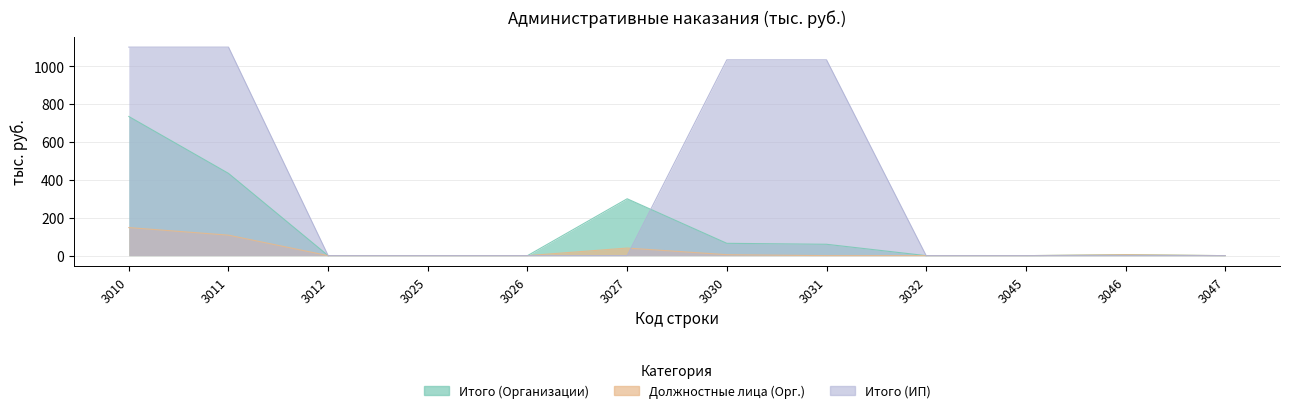

What value does the Должностные лица (Орг.) series have at 3011, to the nearest 50?

100